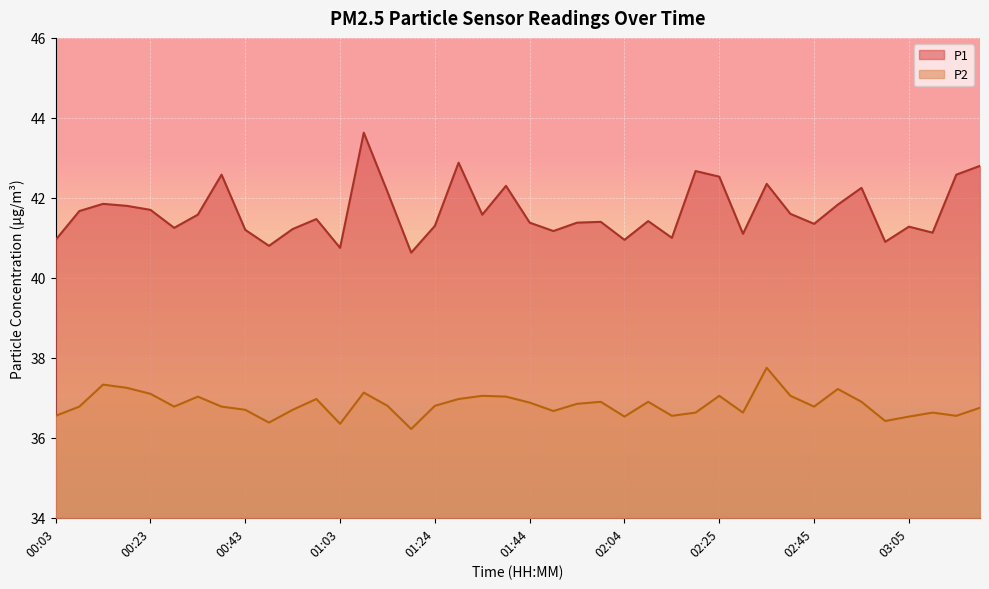

What is the label of the 38th point from the left?

03:11